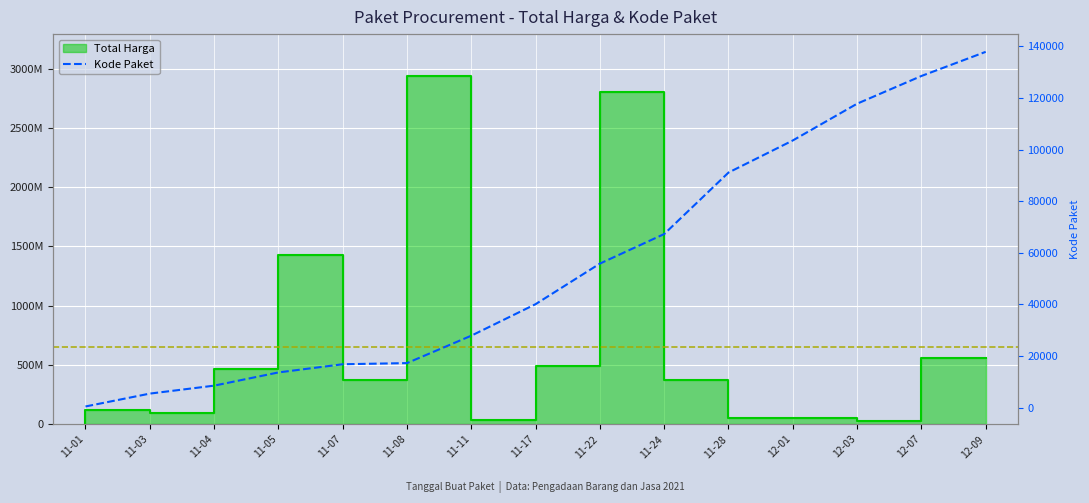

Between 12-03 and 11-28, which is larger?

12-03